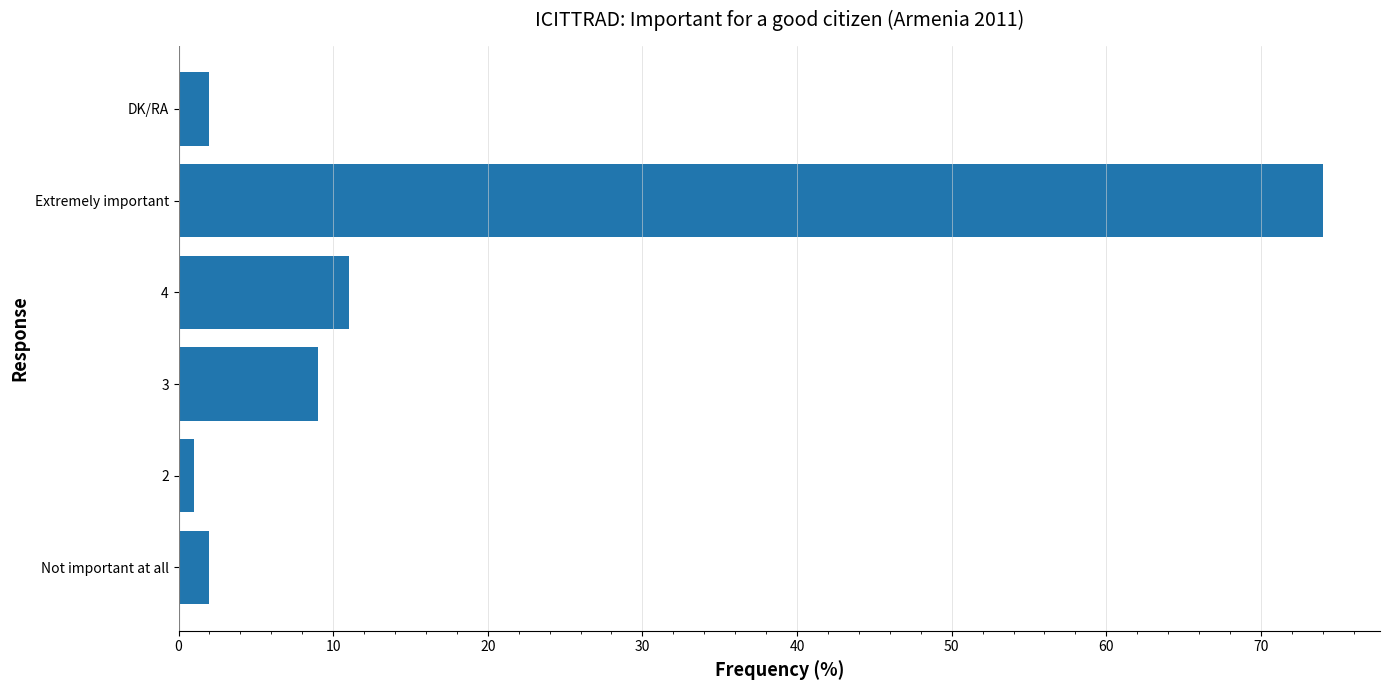

What is the greatest value displayed?

74